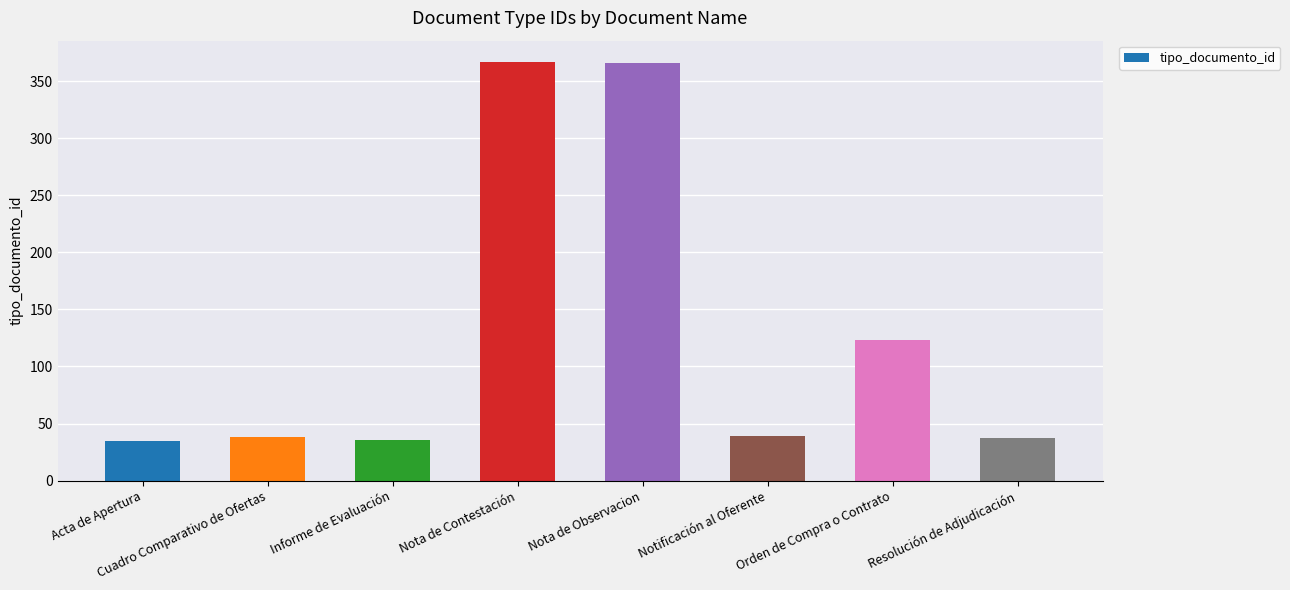

What is the maximum value shown in the chart?

367